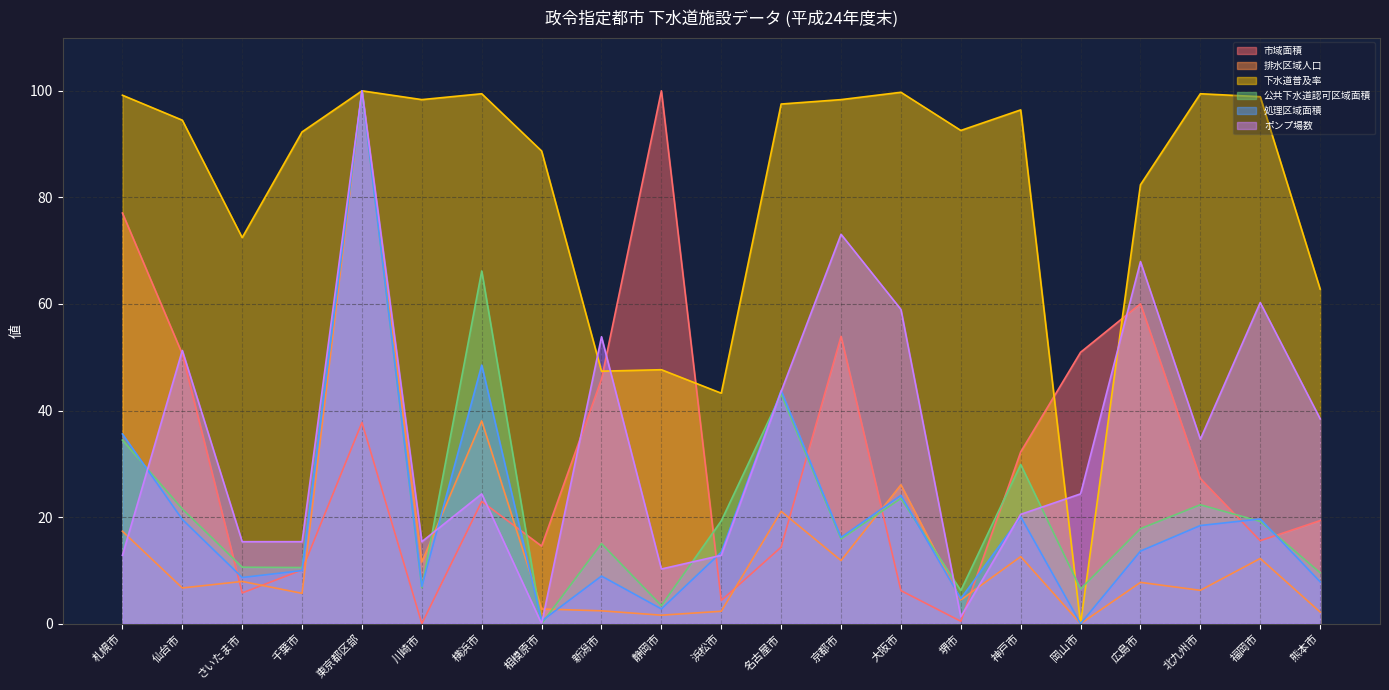

What position from the right is さいたま市?

19